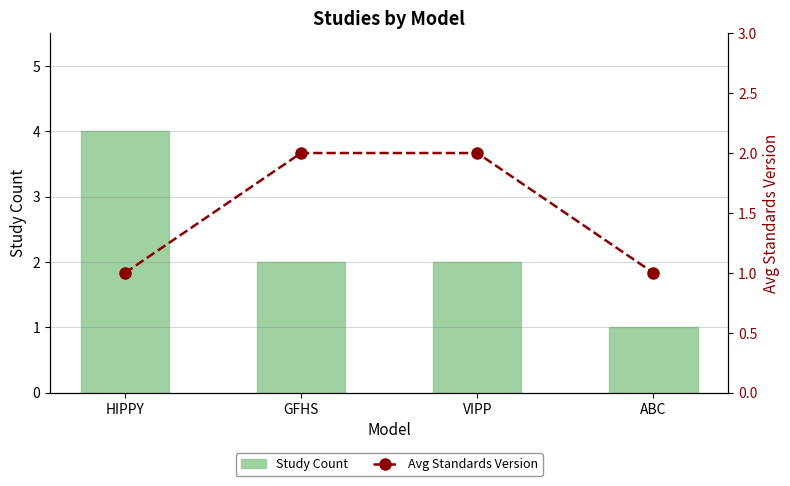

Reading left to right, what are all the values shown in this chart?

Study Count: 4	2	2	1
Avg Standards Version: 1	2	2	1